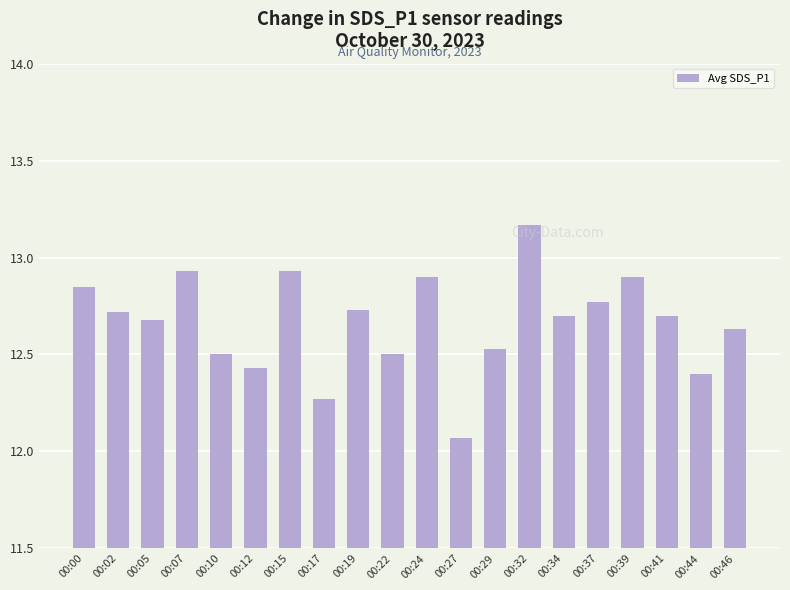

At which label is the value closest to 12?

00:27